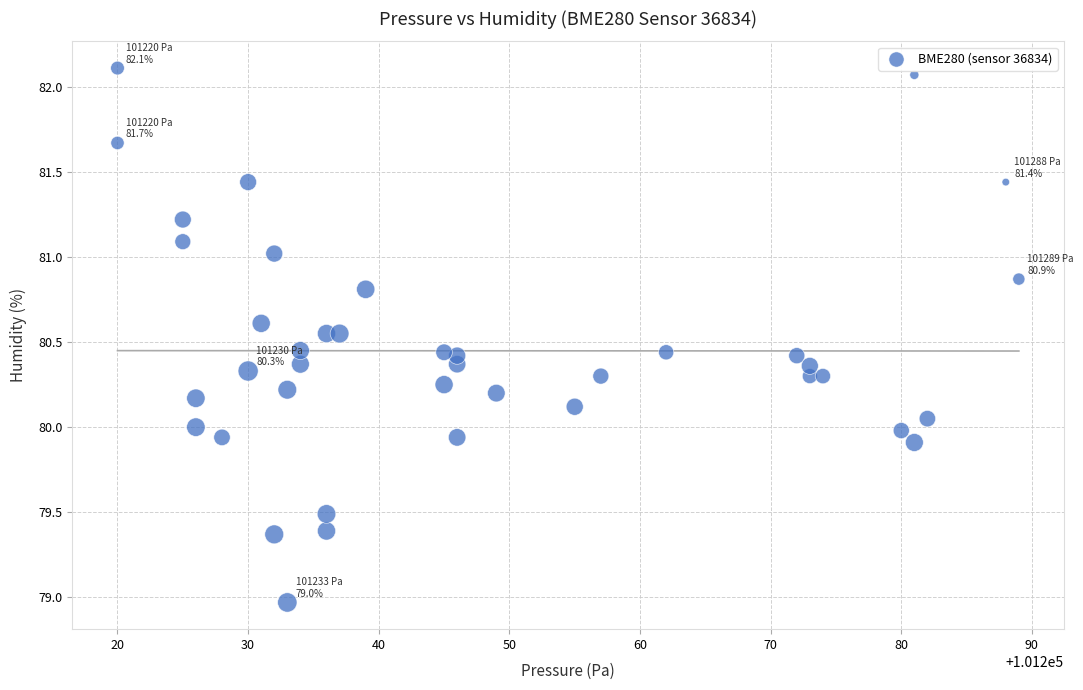

What is the range of Y values (max minus min)?

3.1